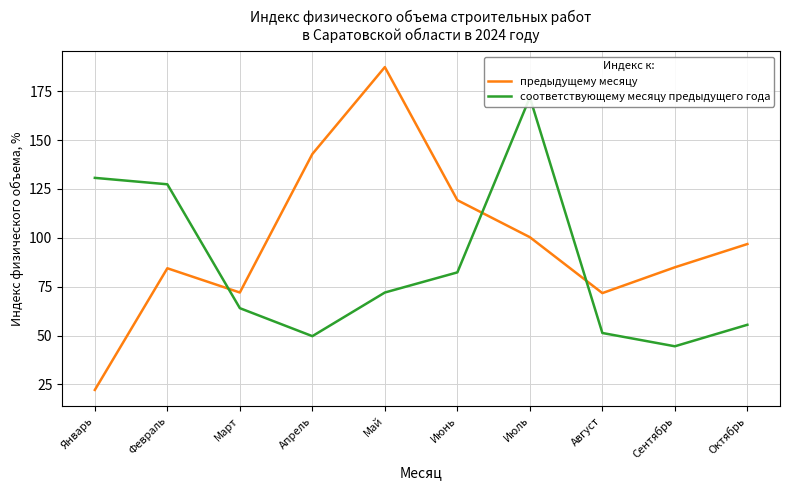

What is the lowest value of the предыдущему месяцу series?

22.2